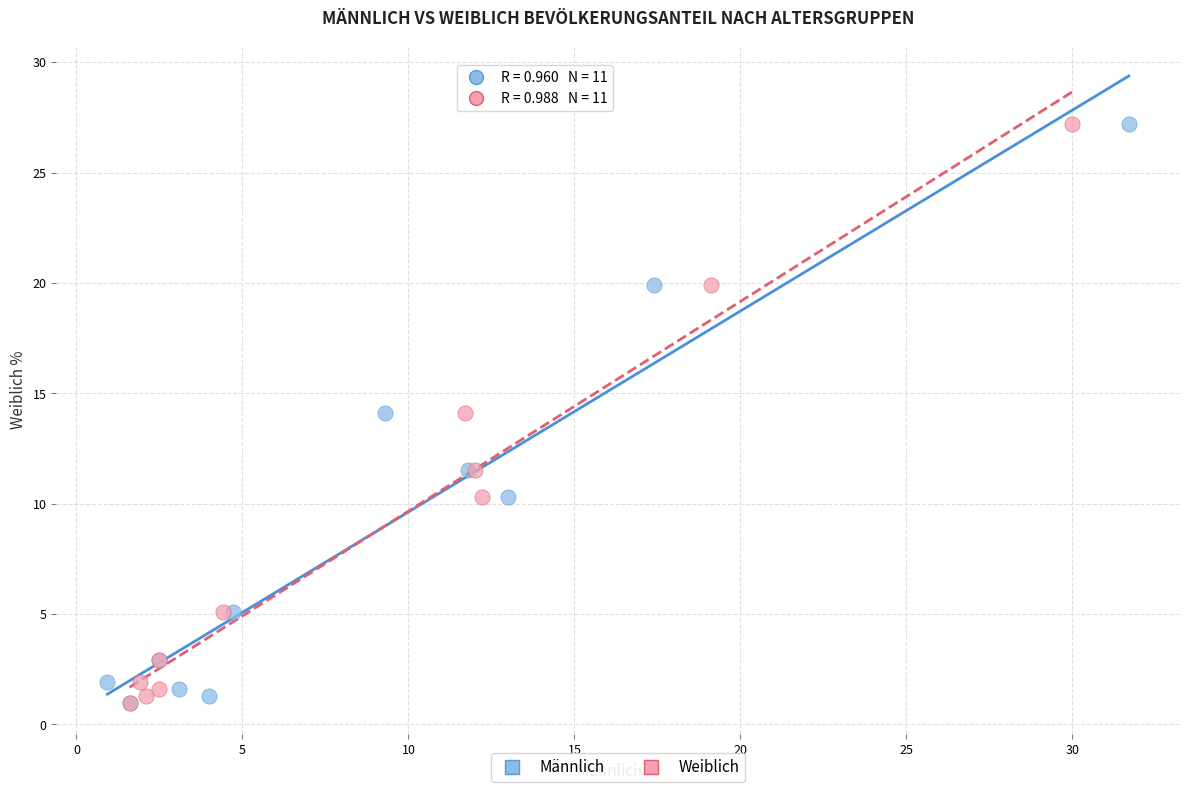

What are all the series names shown in the legend?

Männlich, Weiblich